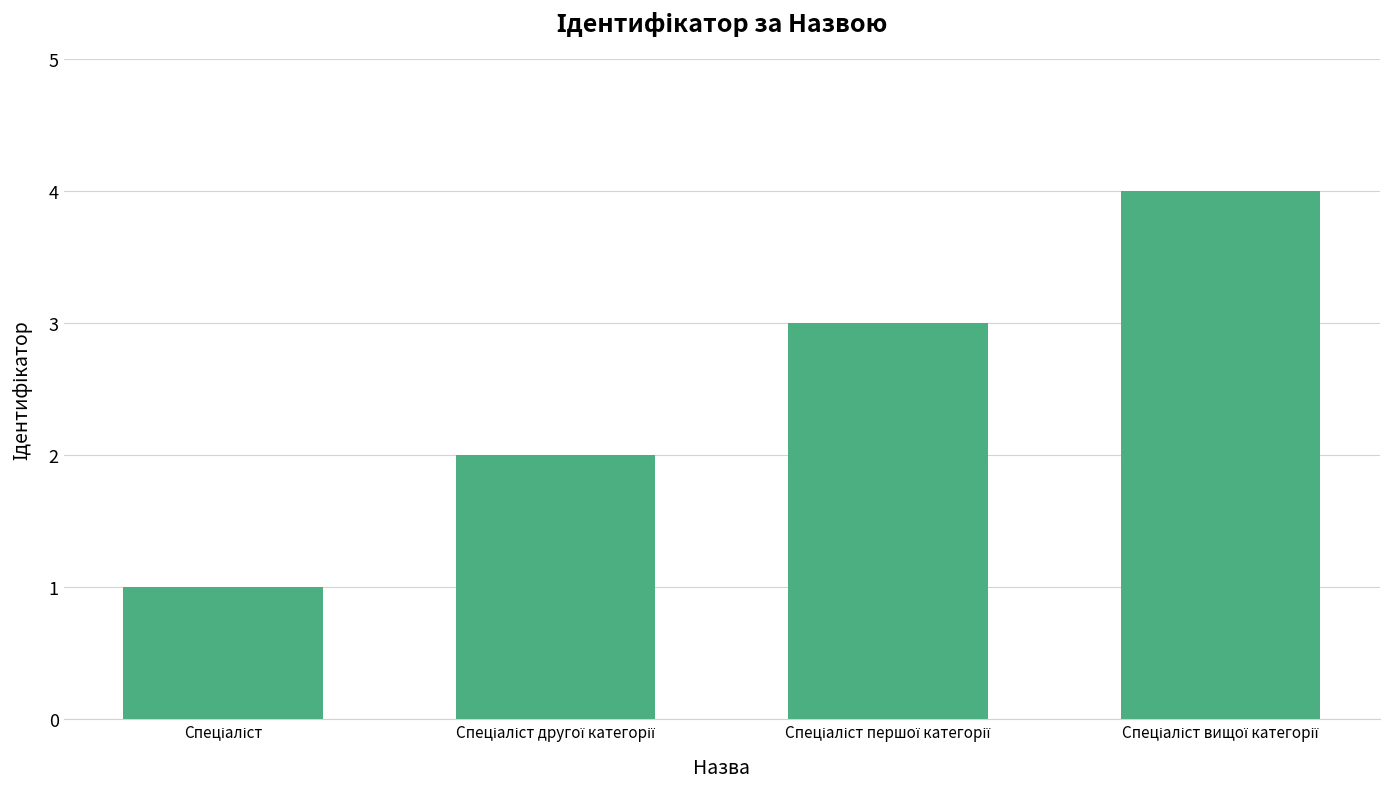

What is the difference between the maximum and minimum values?

3